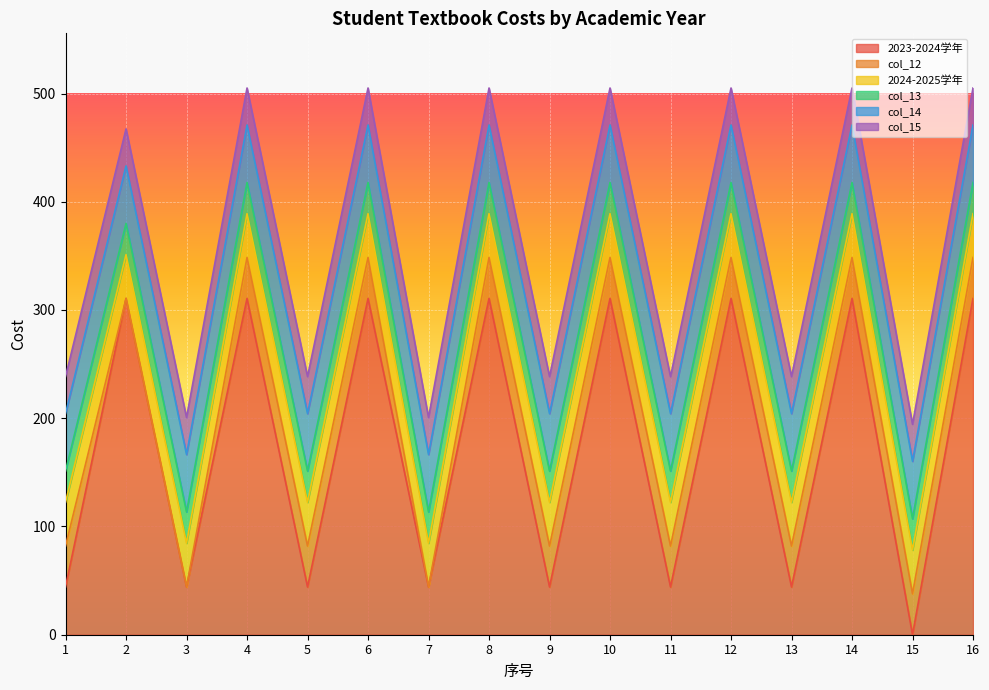

Reading left to right, transcribe all the data shown in this chart.

2023-2024学年: 44.1	310.7	44.1	310.7	44.1	310.7	44.1	310.7	44.1	310.7	44.1	310.7	44.1	310.7	0.0	310.7
col_12: 37.8	0.0	0.0	37.8	37.8	37.8	0.0	37.8	37.8	37.8	37.8	37.8	37.8	37.8	37.8	37.8
2024-2025学年: 40.5	40.5	40.5	40.5	40.5	40.5	40.5	40.5	40.5	40.5	40.5	40.5	40.5	40.5	40.5	40.5
col_13: 28.8	28.8	28.8	28.8	28.8	28.8	28.8	28.8	28.8	28.8	28.8	28.8	28.8	28.8	28.8	28.8
col_14: 53.1	53.1	53.1	53.1	53.1	53.1	53.1	53.1	53.1	53.1	53.1	53.1	53.1	53.1	53.1	53.1
col_15: 34.2	34.2	34.2	34.2	34.2	34.2	34.2	34.2	34.2	34.2	34.2	34.2	34.2	34.2	34.2	34.2